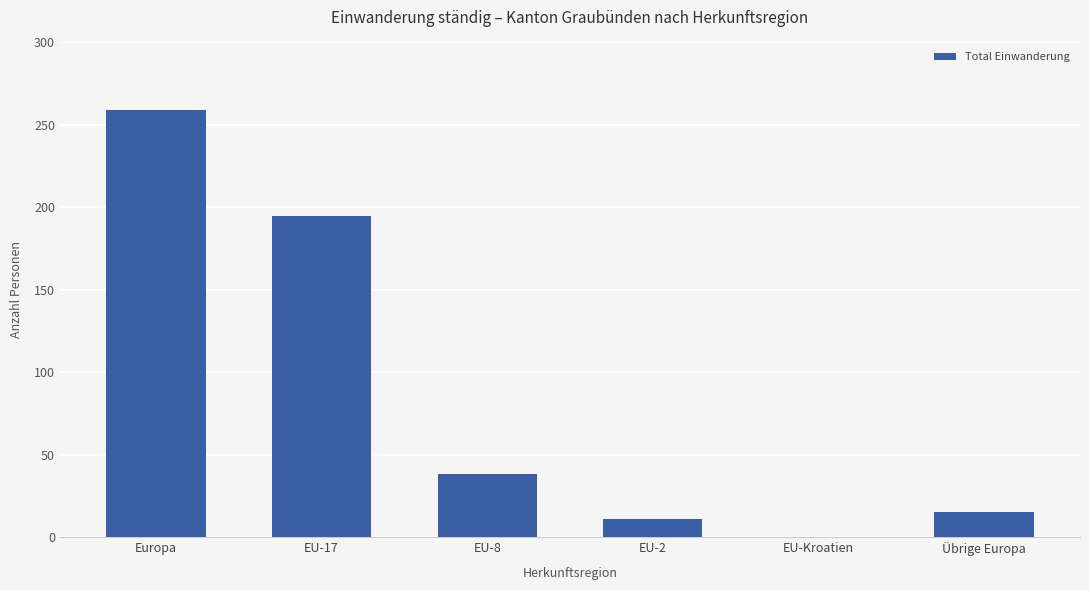

The chart shows a value of 0 at EU-Kroatien. True or false?

True